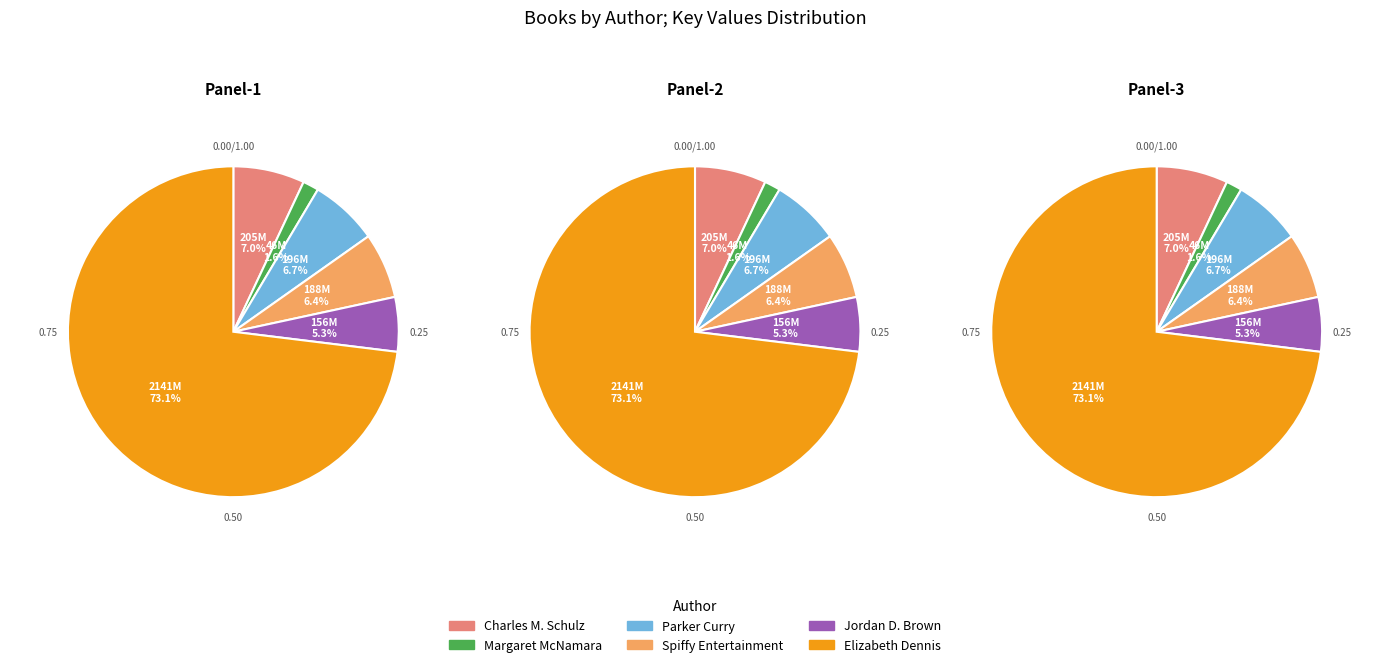

To the nearest percent, what is the combined percentage of Spiffy Entertainment and Parker Curry / Jessica Curry?

13%